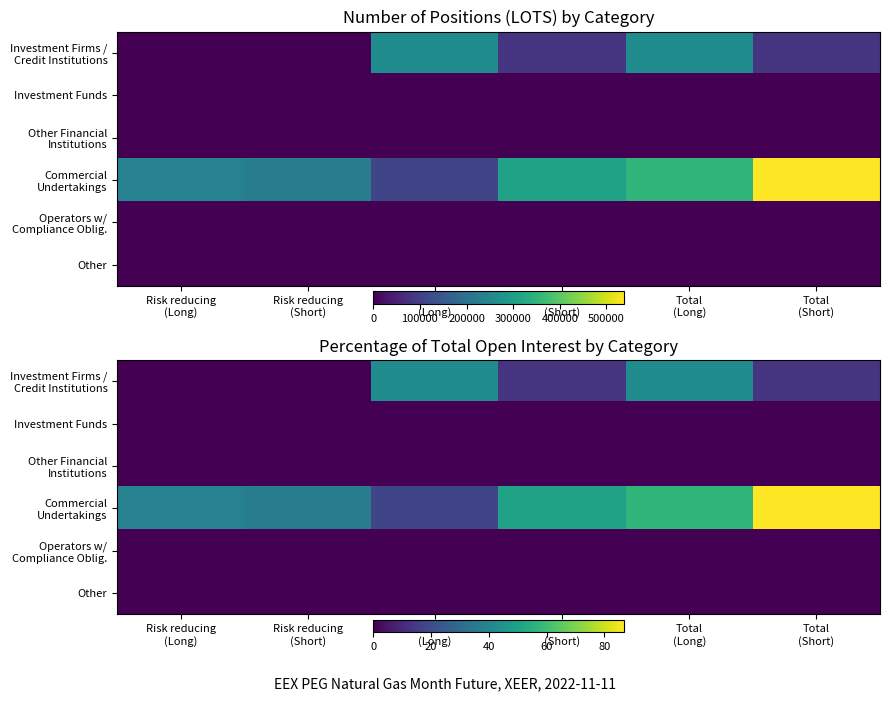

Which series has the largest total across all categories?

Commercial Undertakings